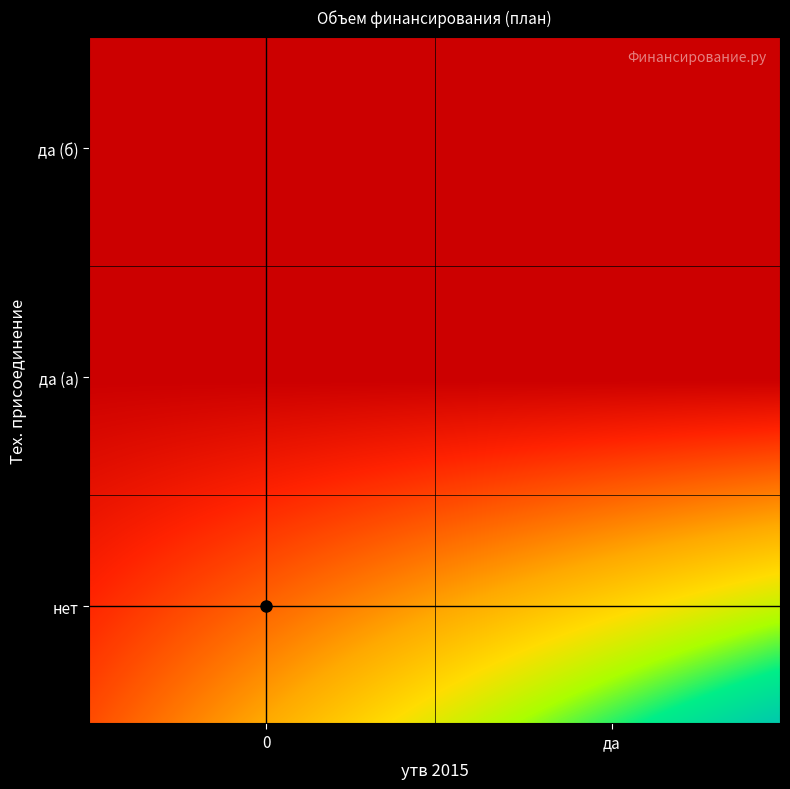

Which series has the largest range (max minus min)?

нет